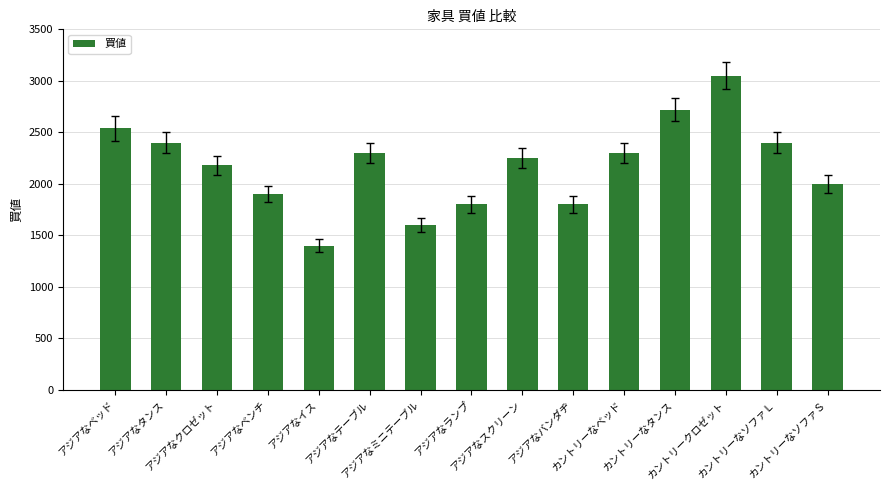

What is the value of the 9th bar from the left?

2250